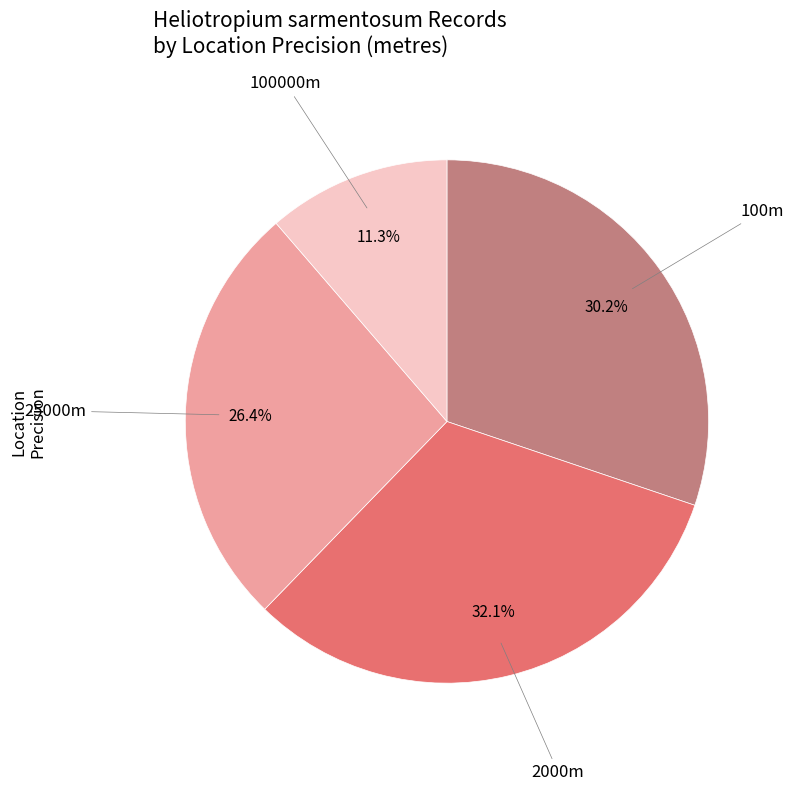

What percentage do 100000m and 100m together represent?

41.5%